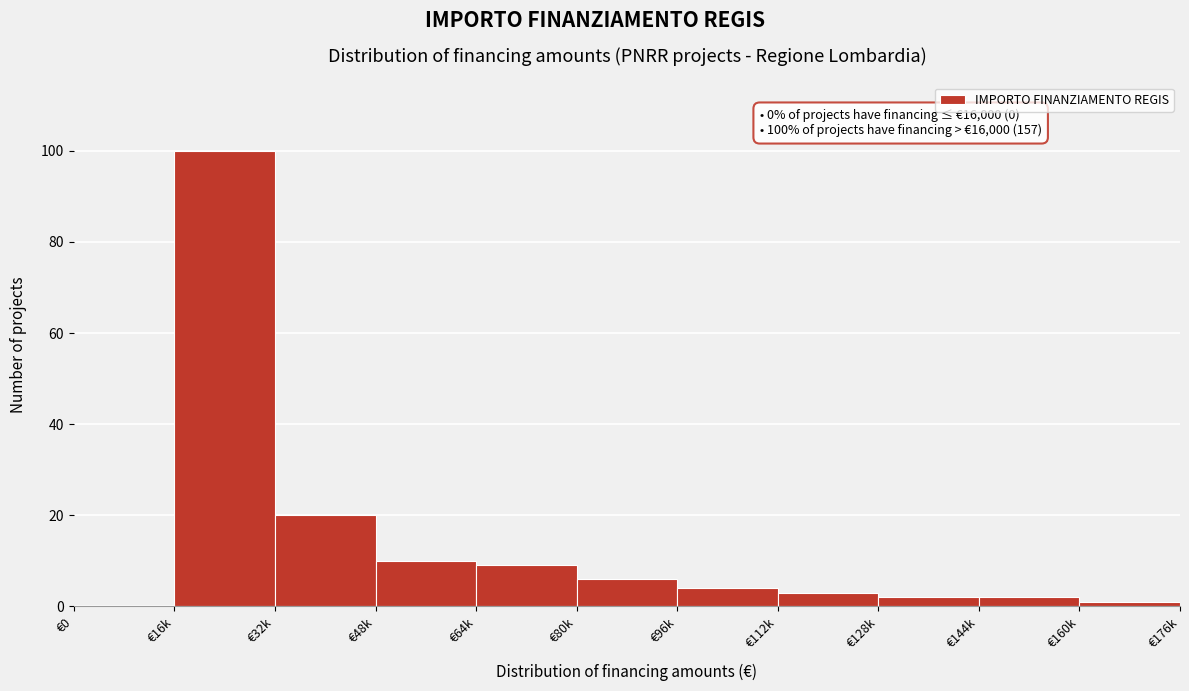

Reading left to right, extract all data points from this chart.

€0=0	€16k=100	€32k=20	€48k=10	€64k=9	€80k=6	€96k=4	€112k=3	€128k=2	€144k=2	€160k=1